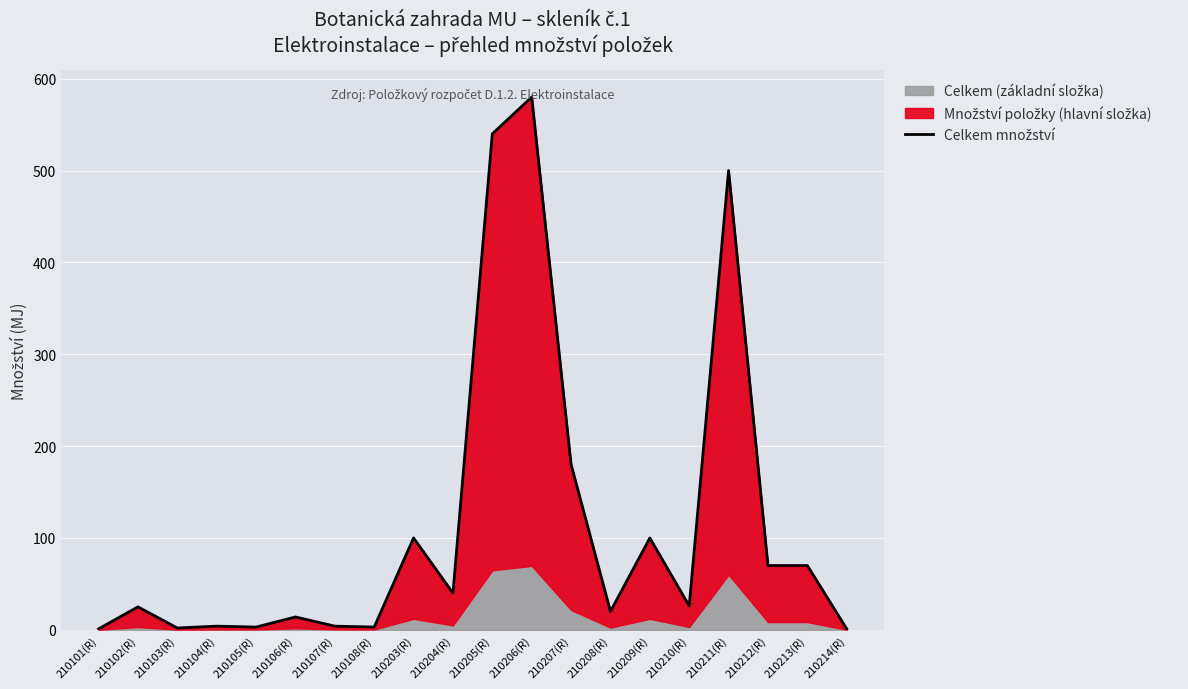

How many interior local peaks (higher than both neighbors) does the data have?

7